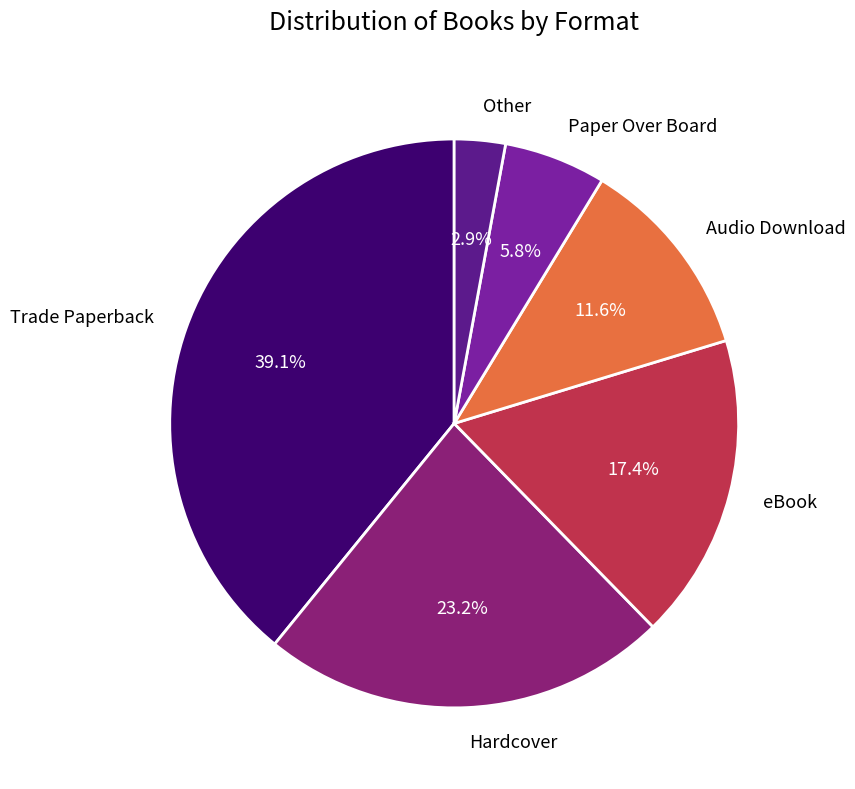

Rank the categories by value from lowest to highest.

Other, Paper Over Board, Audio Download, eBook, Hardcover, Trade Paperback